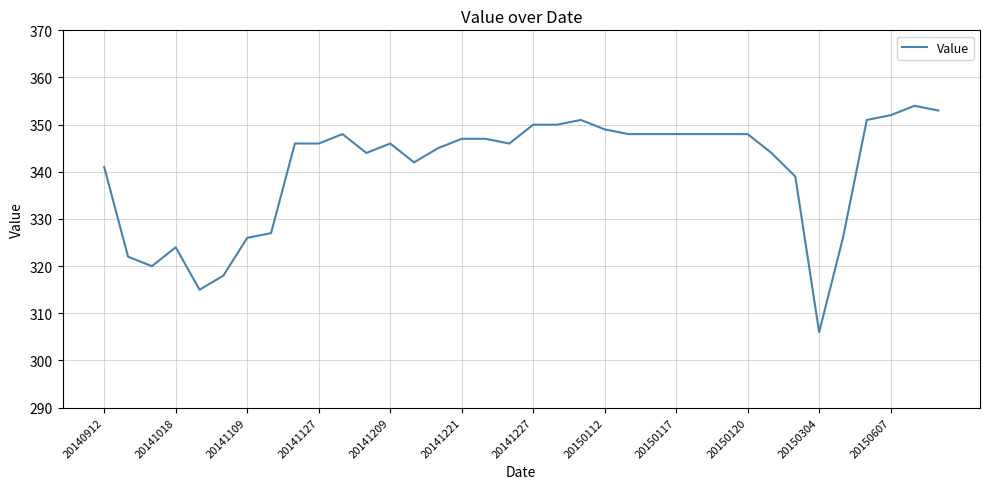

What is the difference between the maximum and minimum values?

48